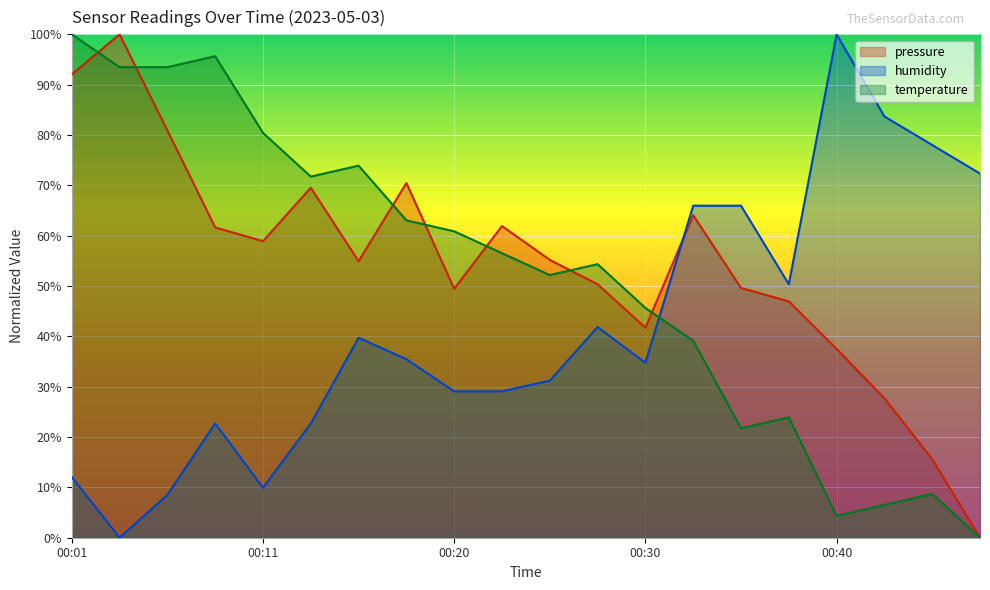

What are all the series names shown in the legend?

pressure, humidity, temperature